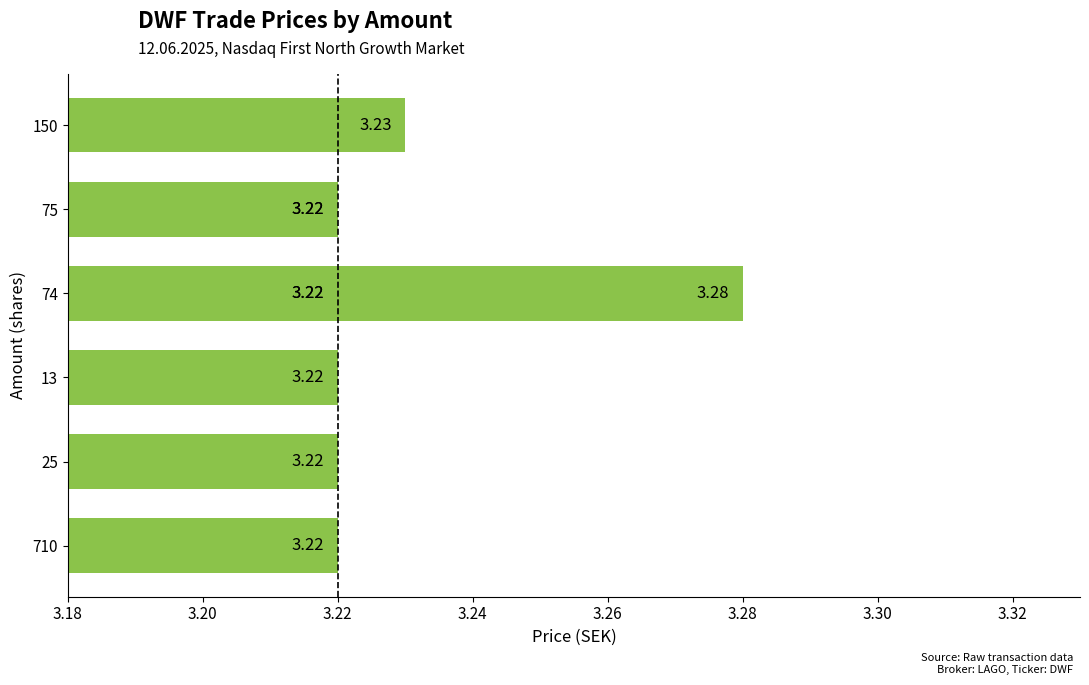

What is the value of the 5th bar from the left?

3.2